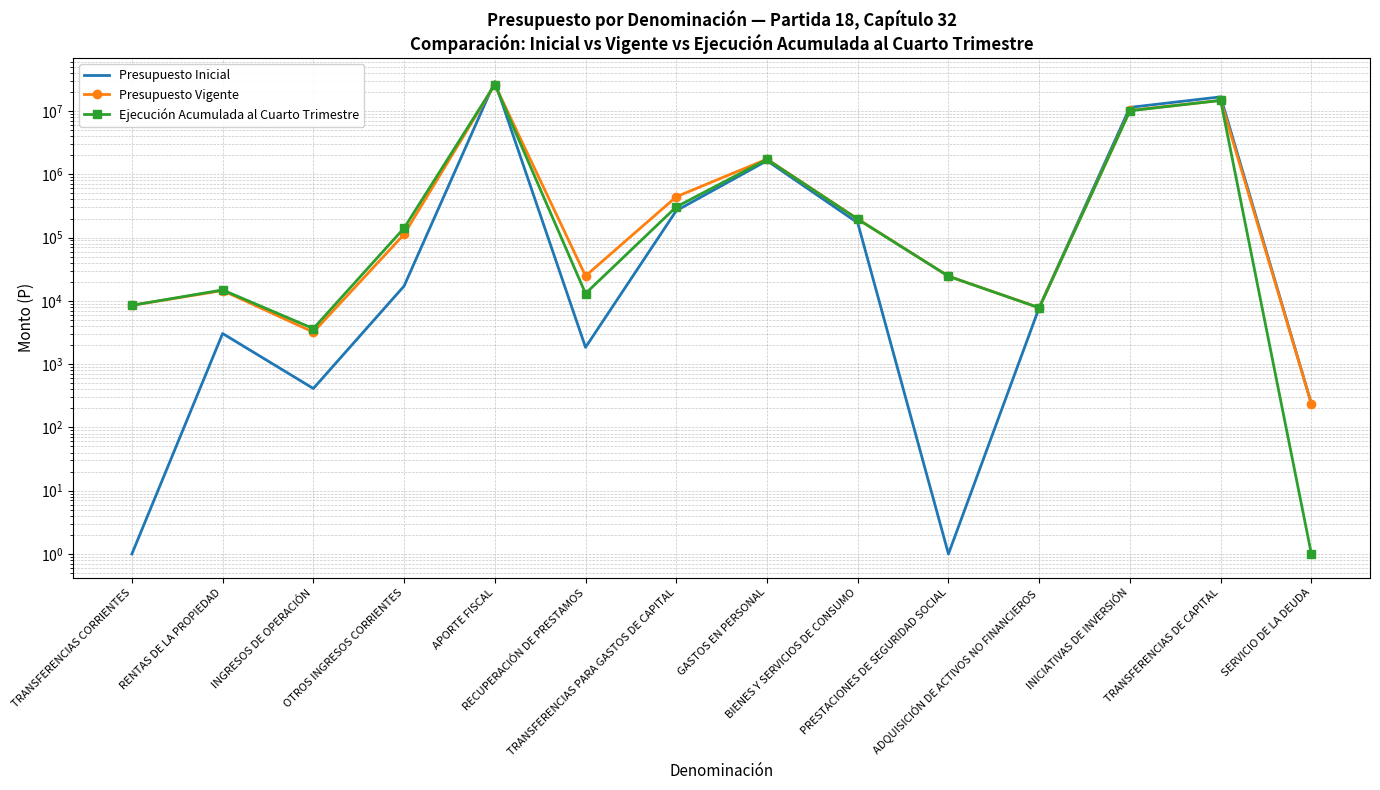

List the labels in order of Presupuesto Inicial value, largest first.

APORTE FISCAL, TRANSFERENCIAS DE CAPITAL, INICIATIVAS DE INVERSIÓN, GASTOS EN PERSONAL, TRANSFERENCIAS PARA GASTOS DE CAPITAL, BIENES Y SERVICIOS DE CONSUMO, OTROS INGRESOS CORRIENTES, ADQUISICIÓN DE ACTIVOS NO FINANCIEROS, RENTAS DE LA PROPIEDAD, RECUPERACIÓN DE PRESTAMOS, INGRESOS DE OPERACIÓN, SERVICIO DE LA DEUDA, TRANSFERENCIAS CORRIENTES, PRESTACIONES DE SEGURIDAD SOCIAL